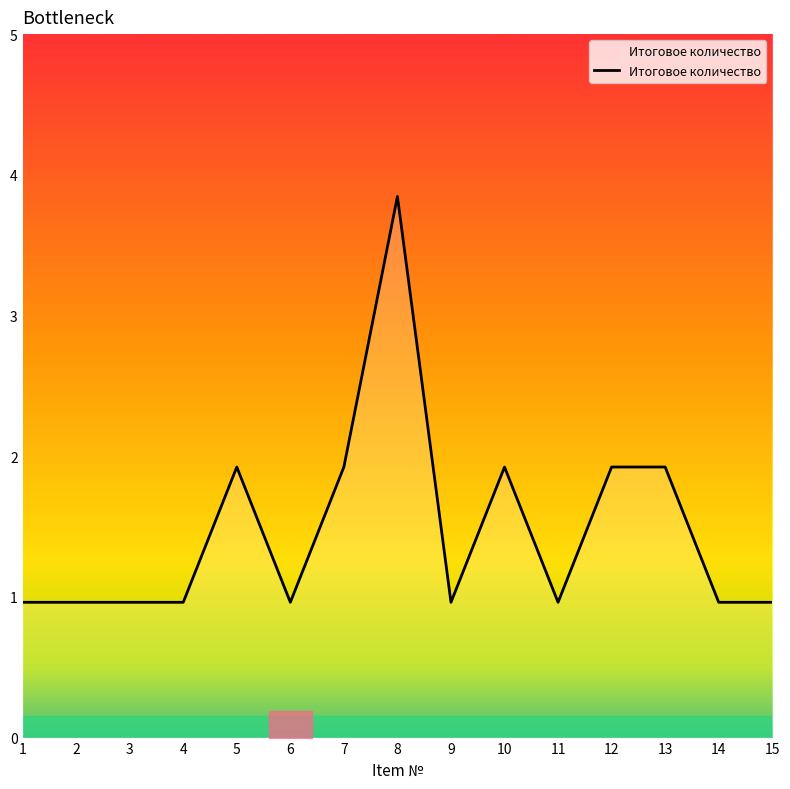

Is it true that the value at 15 is 1?

False